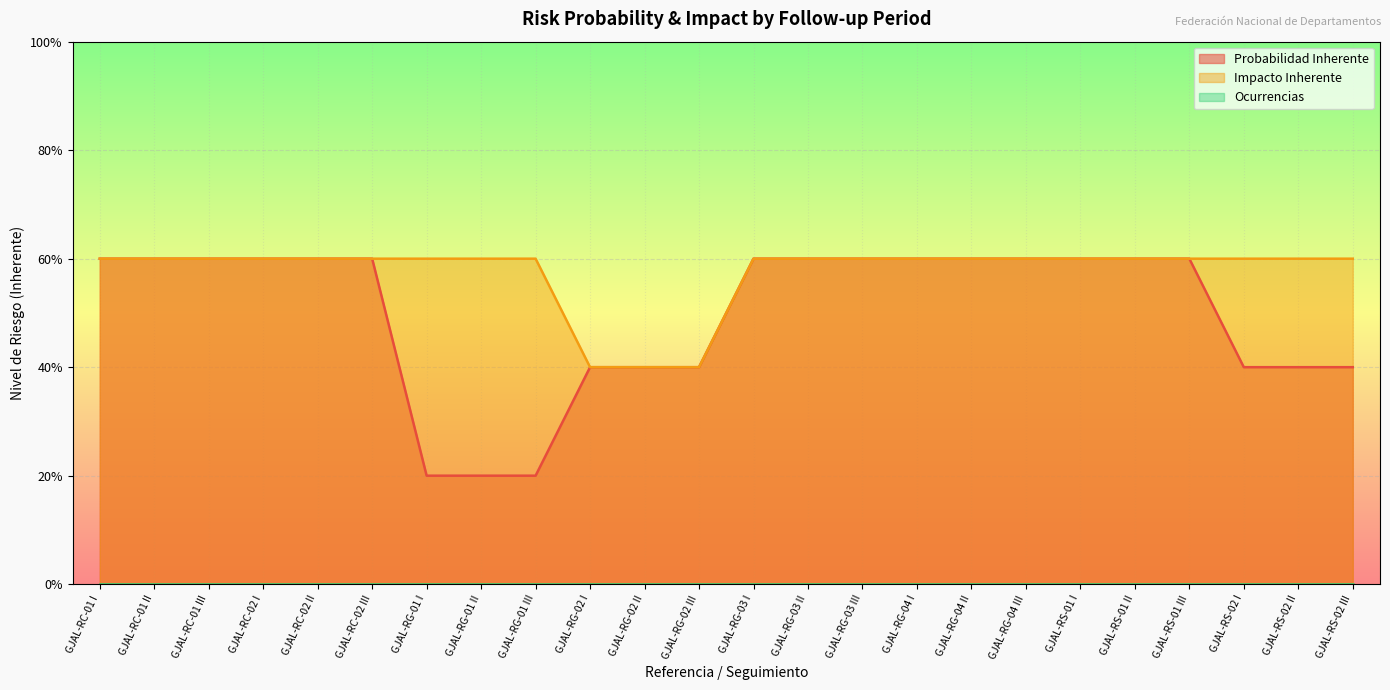

What is the total value across all series at GJAL-RC-01 III?

1.2